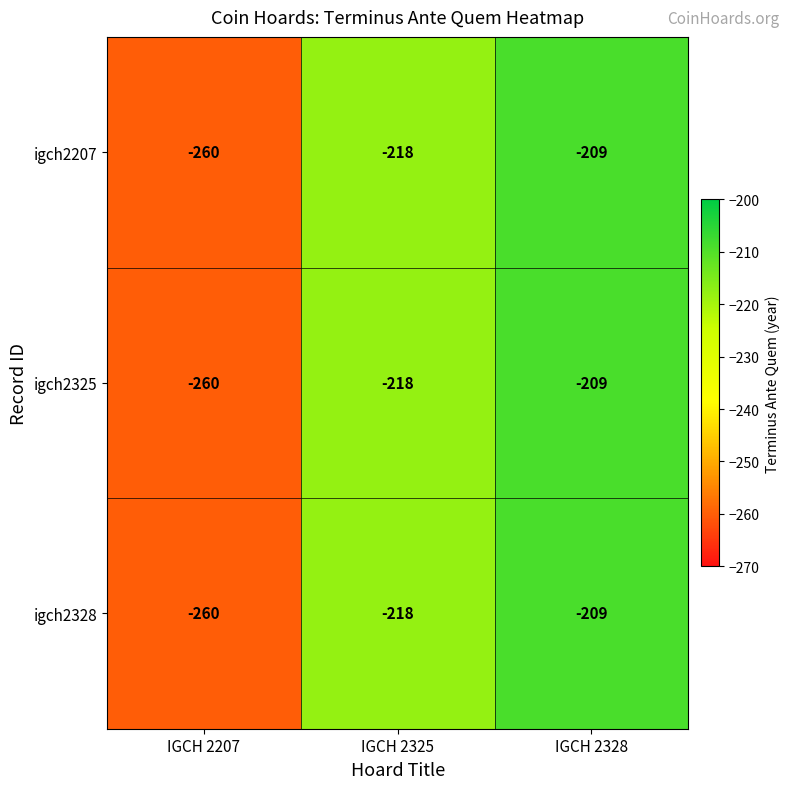

What is the difference between the igch2207 values at IGCH 2325 and IGCH 2207?

42